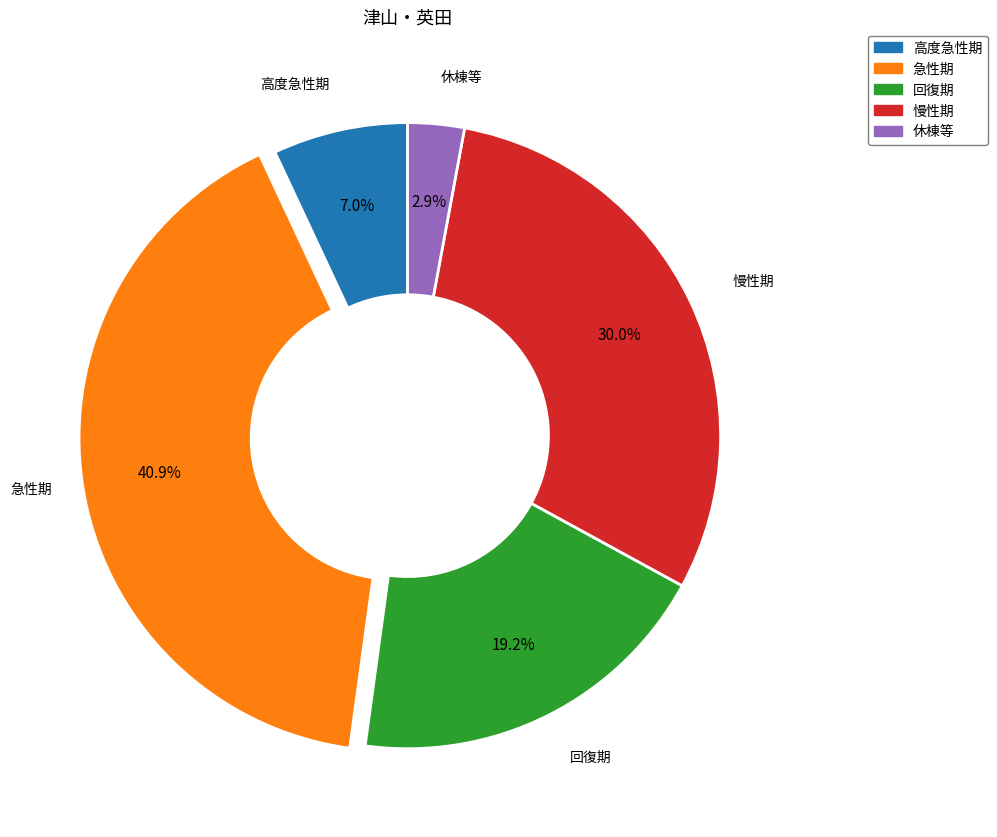

To the nearest percent, what is the difference between the 休棟等 and 急性期 slice percentages?

38%